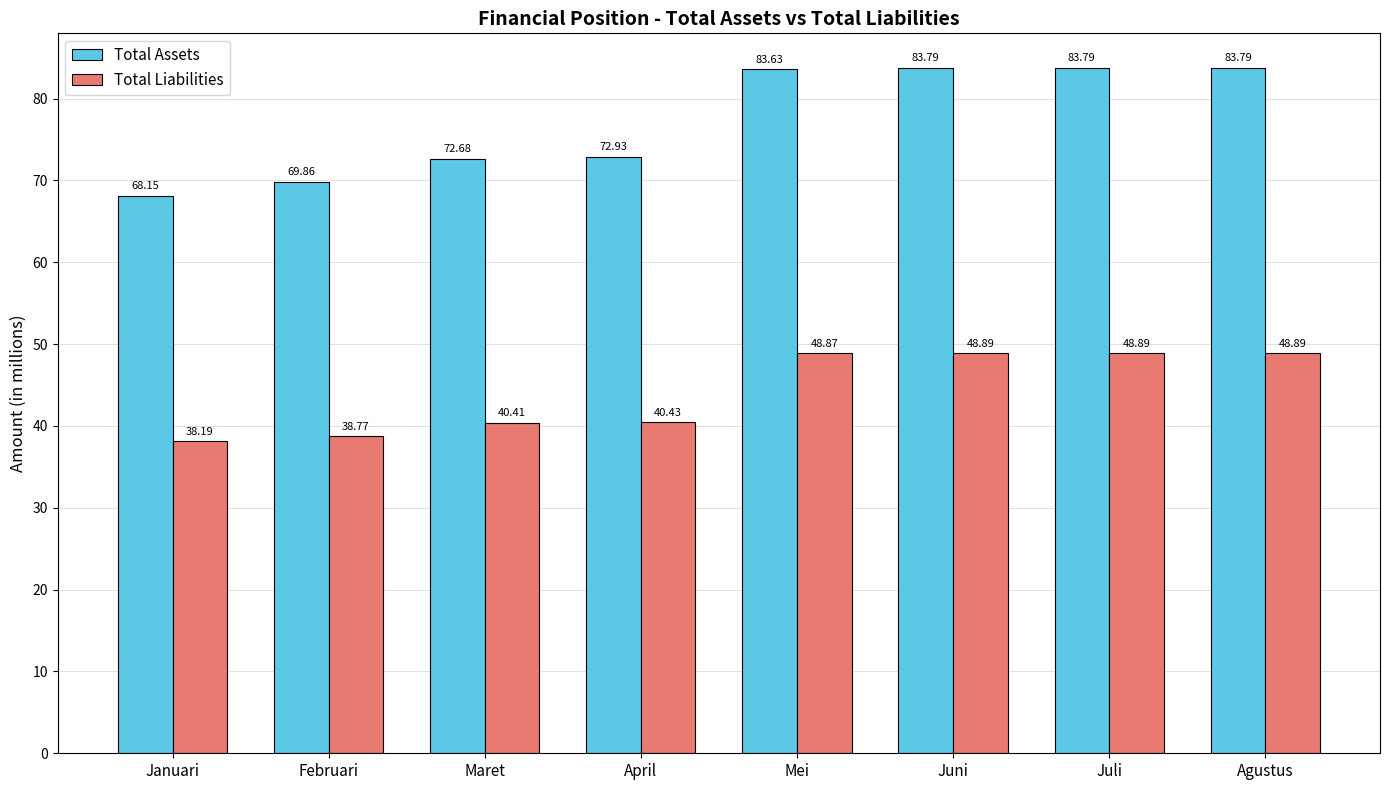

What are all the series names shown in the legend?

Total Assets, Total Liabilities